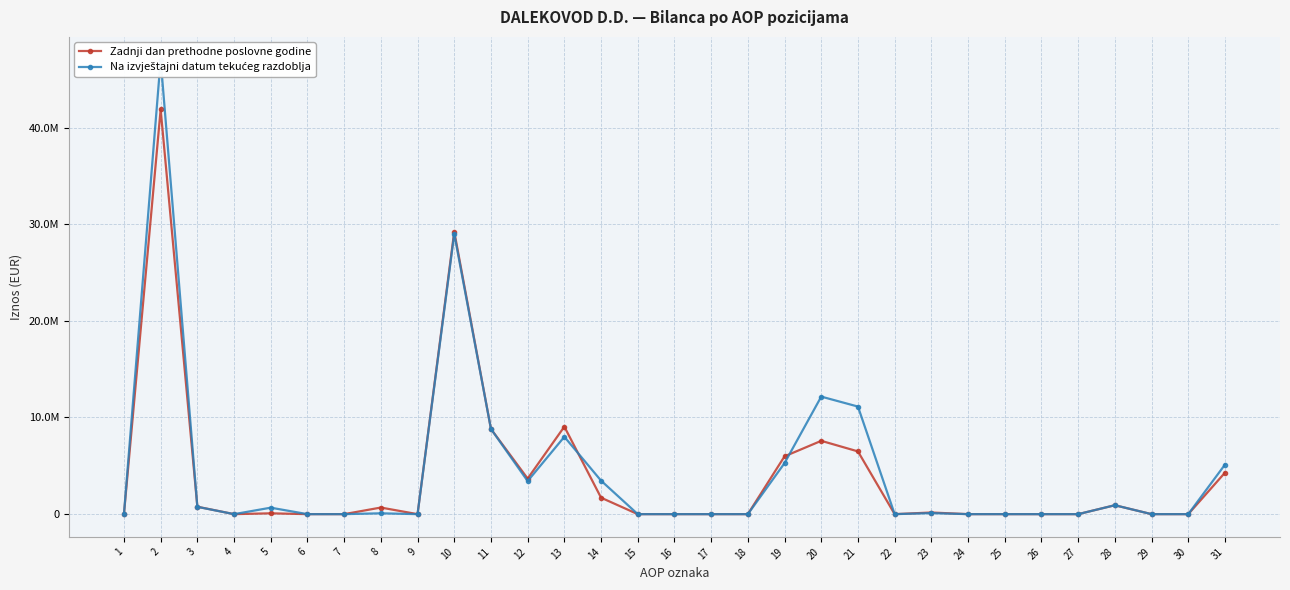

Is the value of Na izvještajni datum tekućeg razdoblja at 10 greater than the value of Zadnji dan prethodne poslovne godine at 15?

Yes